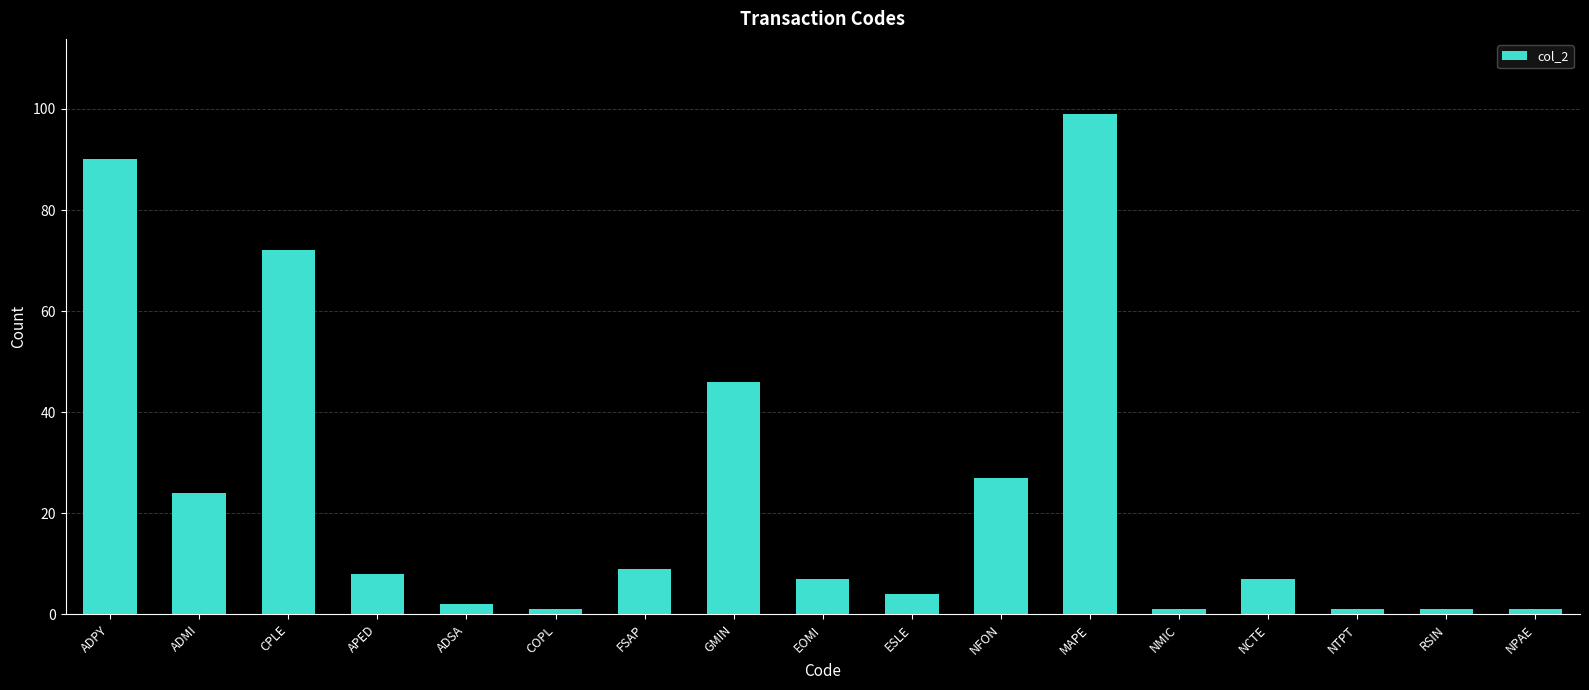

Which category has the highest value across all series?

MAPE